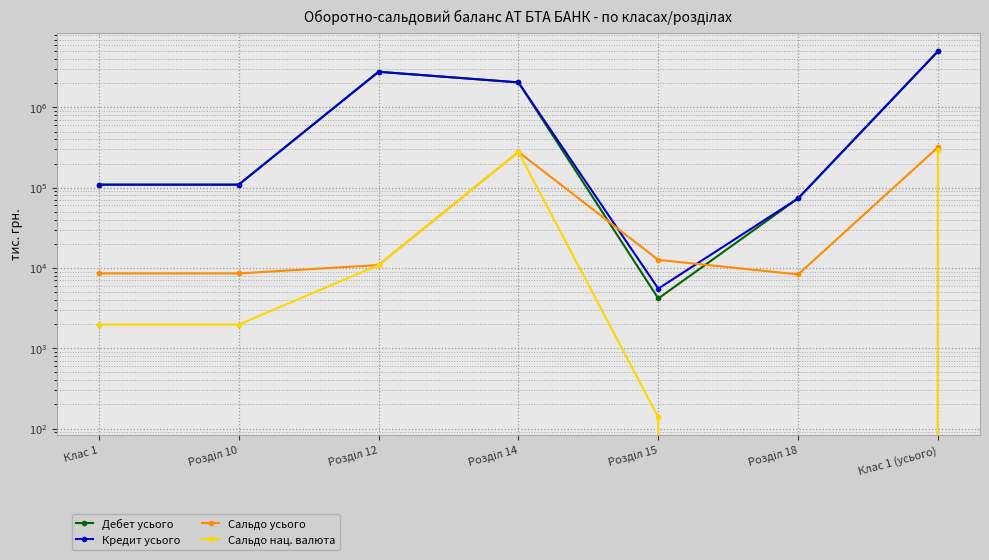

What is the sum of all Сальдо нац. валюта values?

585301.3